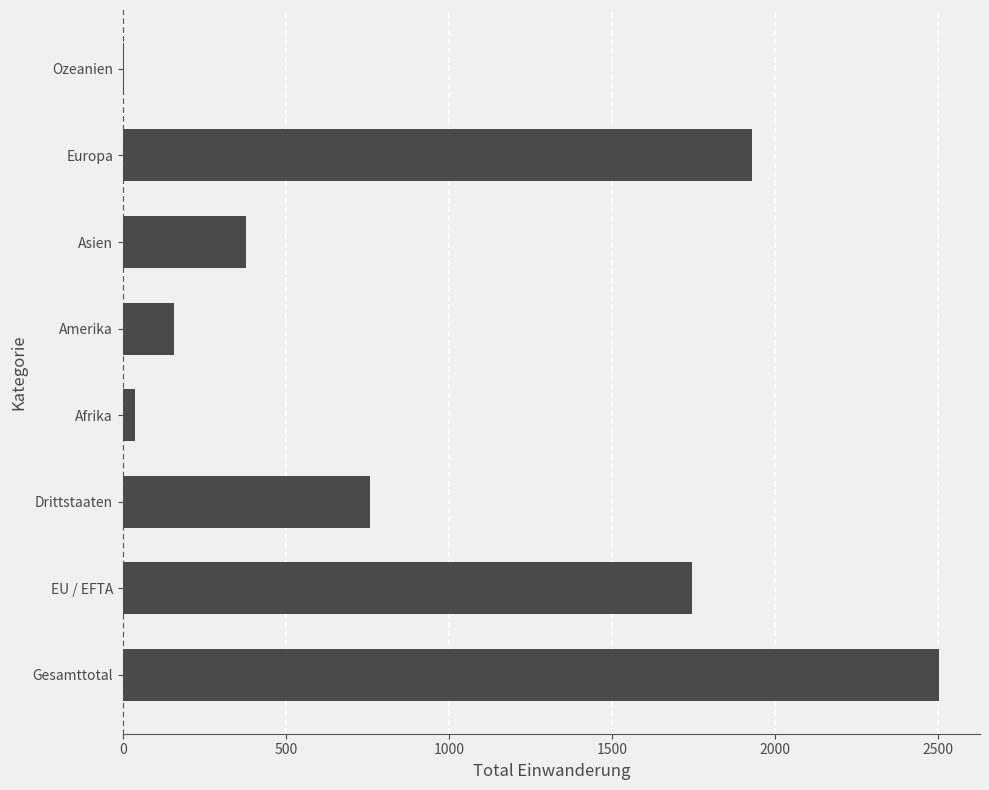

True or false: the data shows 751 at Gesamttotal.

False